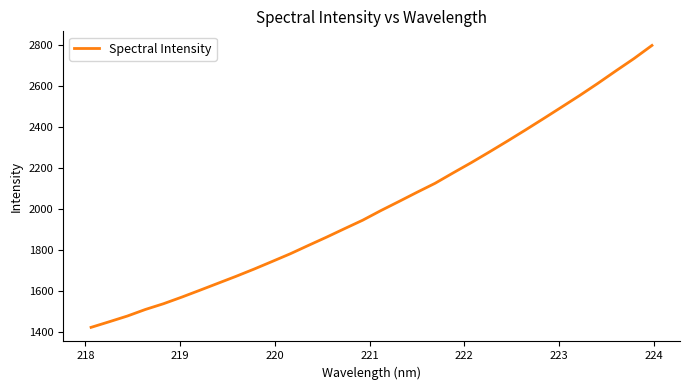

What is the greatest value displayed?

2798.1